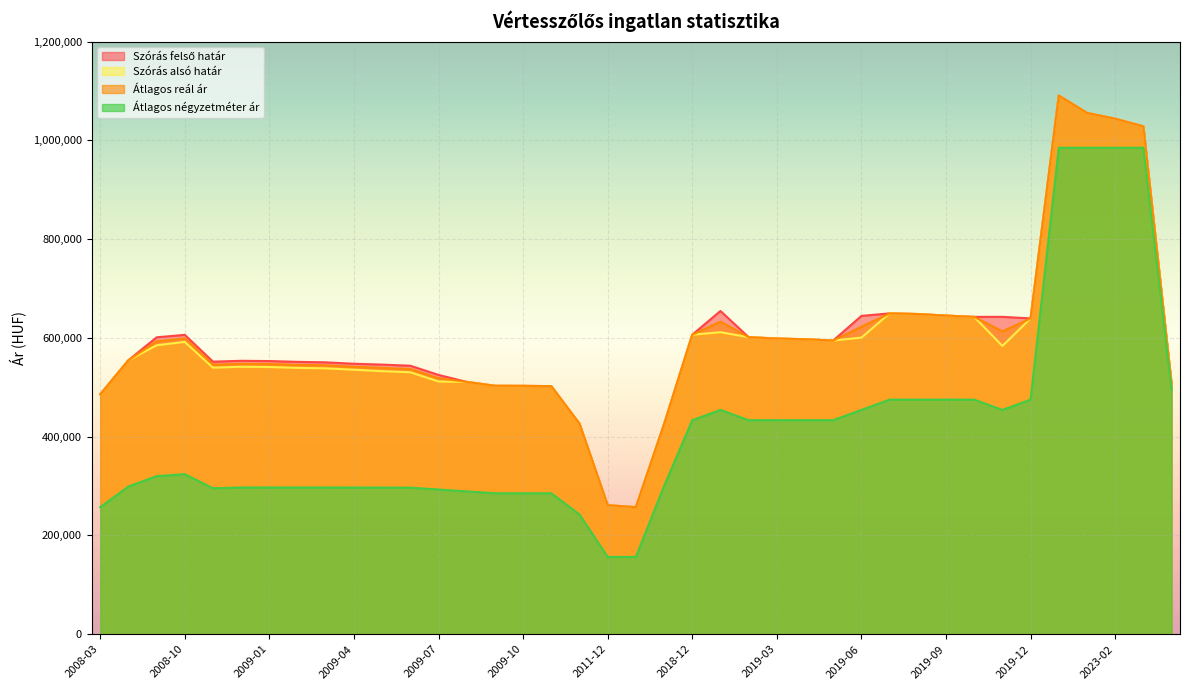

What is the label of the 23rd point from the left?

2019-01